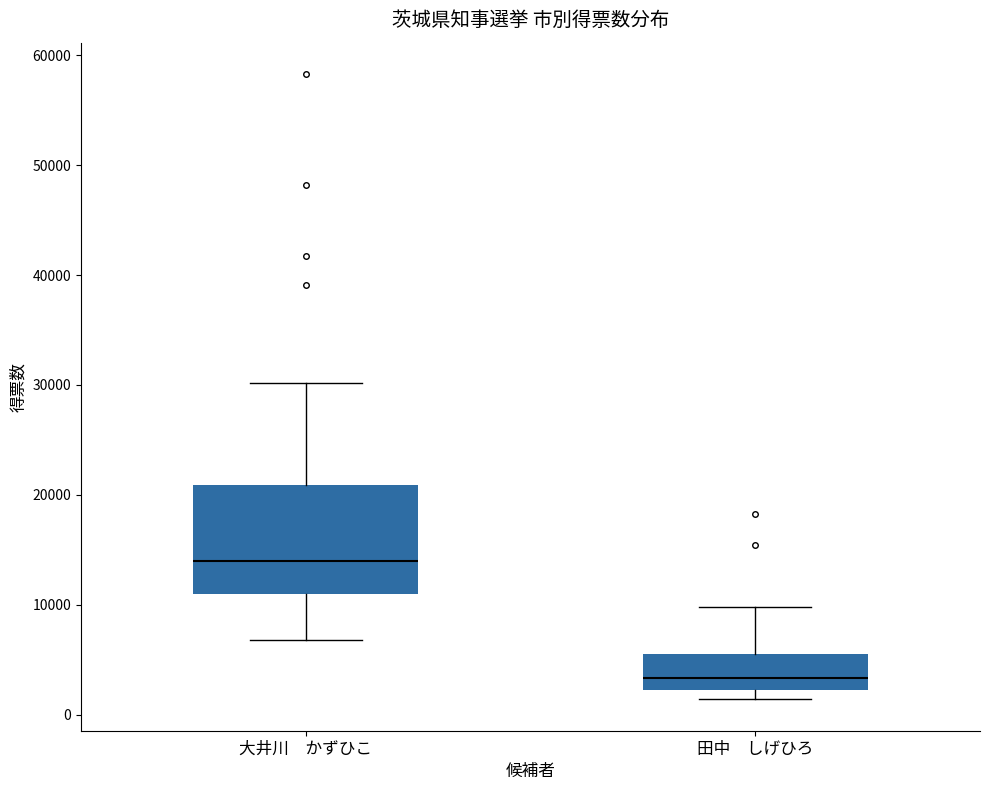

Where is the lower edge of the box for 田中 しげひろ on the y-axis? The values are not printed on the chart, so give them approximately, as read against the axis.

2000